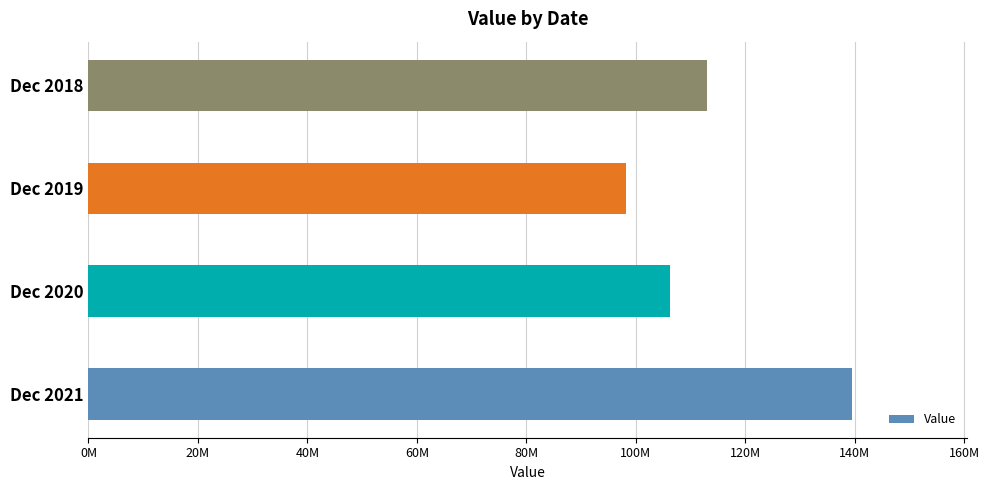

Does the chart contain any negative values?

No